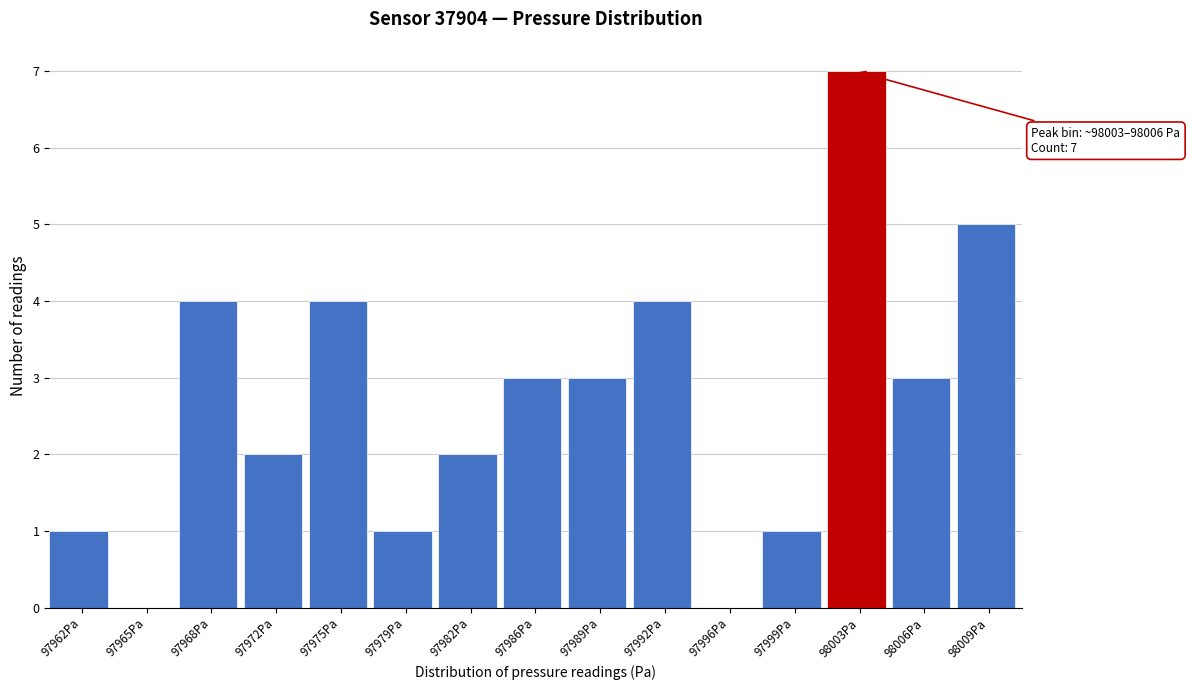

Reading left to right, extract all data points from this chart.

97962Pa=1	97965Pa=0	97968Pa=4	97972Pa=2	97975Pa=4	97979Pa=1	97982Pa=2	97986Pa=3	97989Pa=3	97992Pa=4	97996Pa=0	97999Pa=1	98003Pa=7	98006Pa=3	98009Pa=5